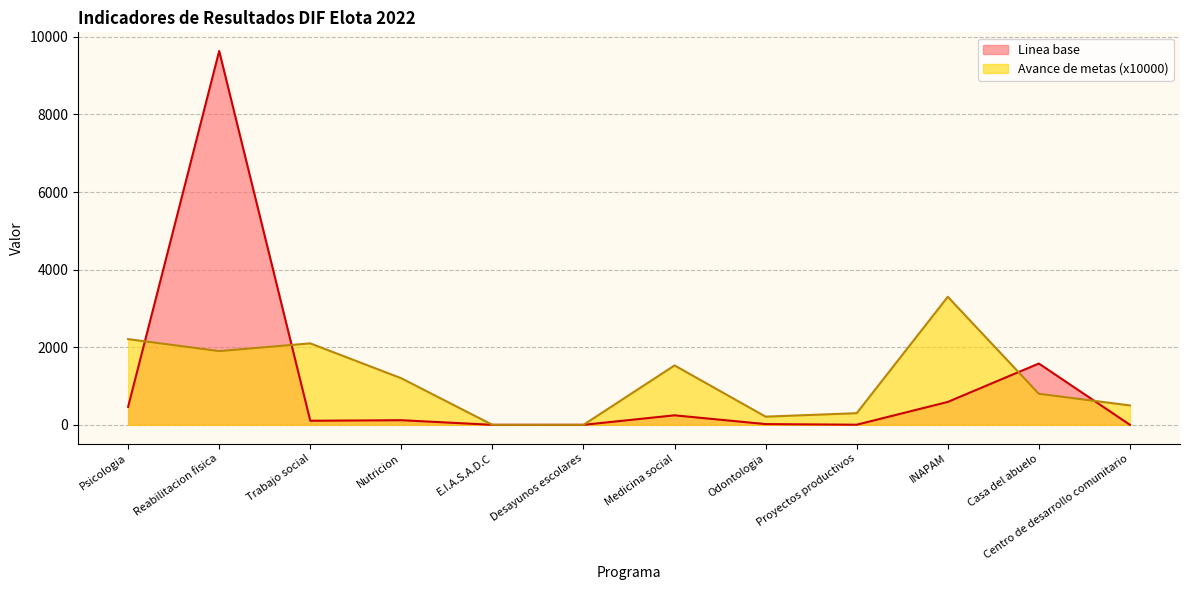

Which series ends up on top after the final intersection of Linea base and Avance de metas?

Avance de metas